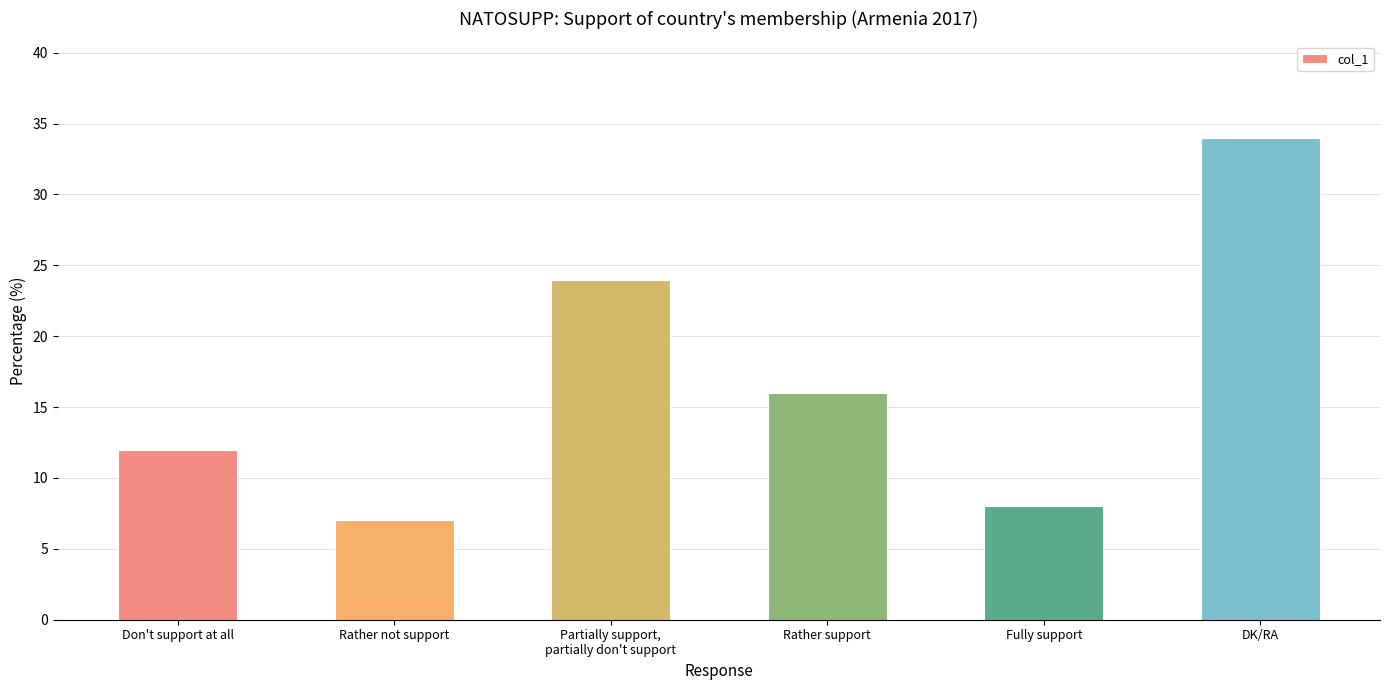

Rank the categories by value from highest to lowest.

DK/RA, Partially support,
partially don't support, Rather support, Don't support at all, Fully support, Rather not support